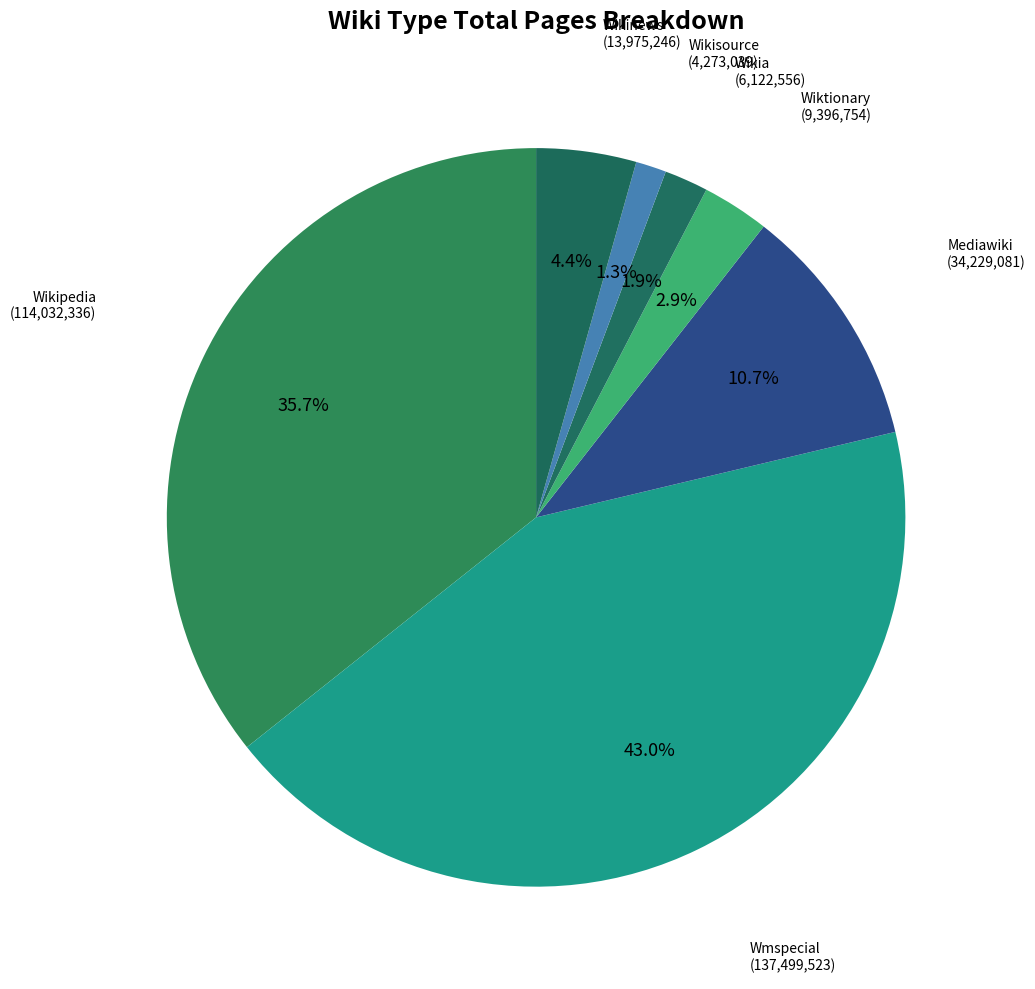

Does Mediawiki account for over 50% of the chart?

No